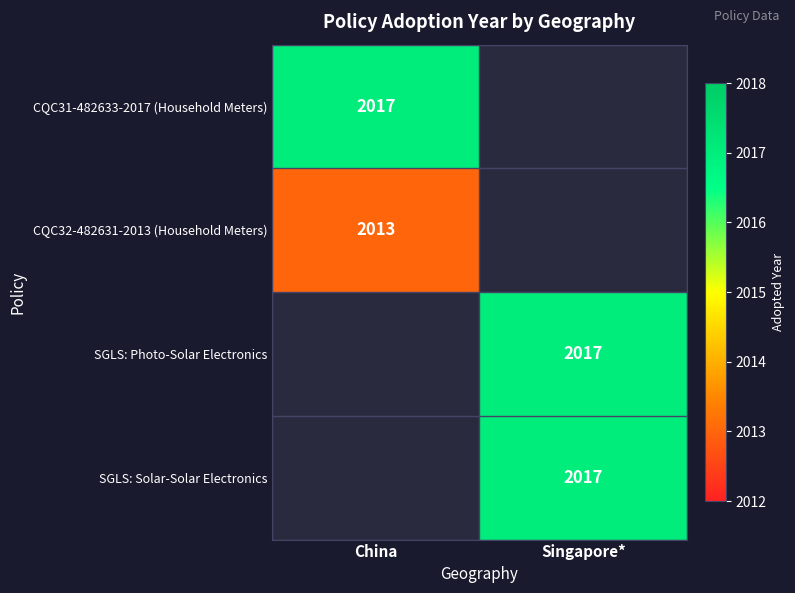

Is it true that SGLS: Photo-Solar Electronics equals 2696 at Singapore*?

False